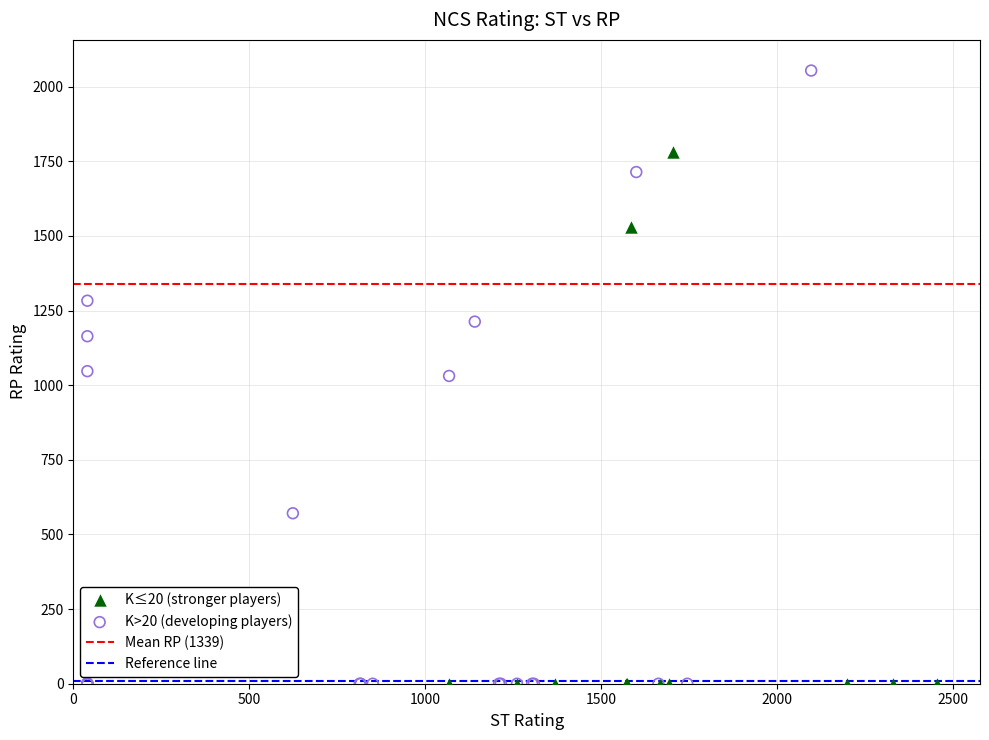

Which series has the widest spread of Y values?

K>20 (developing players)